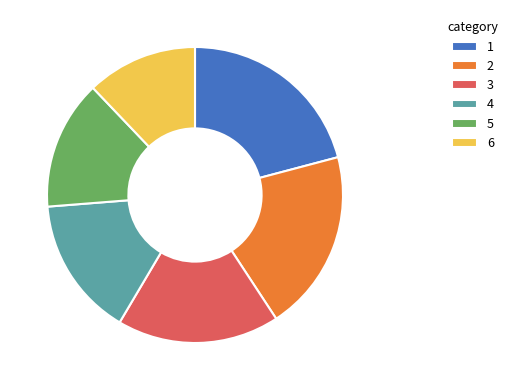

The 6 slice represents 12% of the pie. True or false?

True